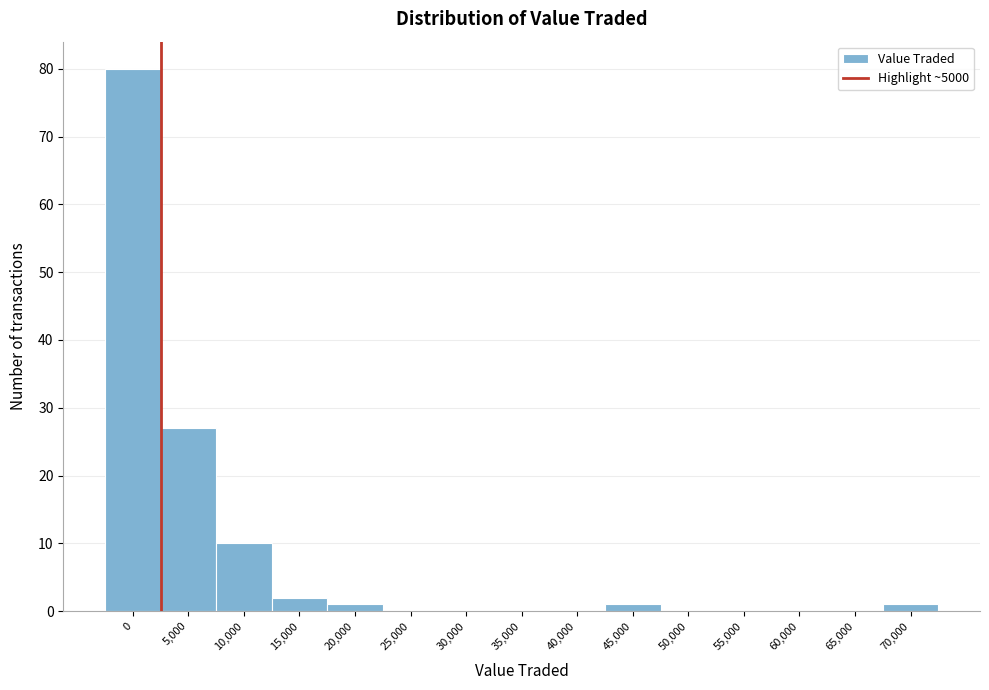

Reading left to right, list all the values displayed in this chart.

0=80	5,000=27	10,000=10	15,000=2	20,000=1	25,000=0	30,000=0	35,000=0	40,000=0	45,000=1	50,000=0	55,000=0	60,000=0	65,000=0	70,000=1